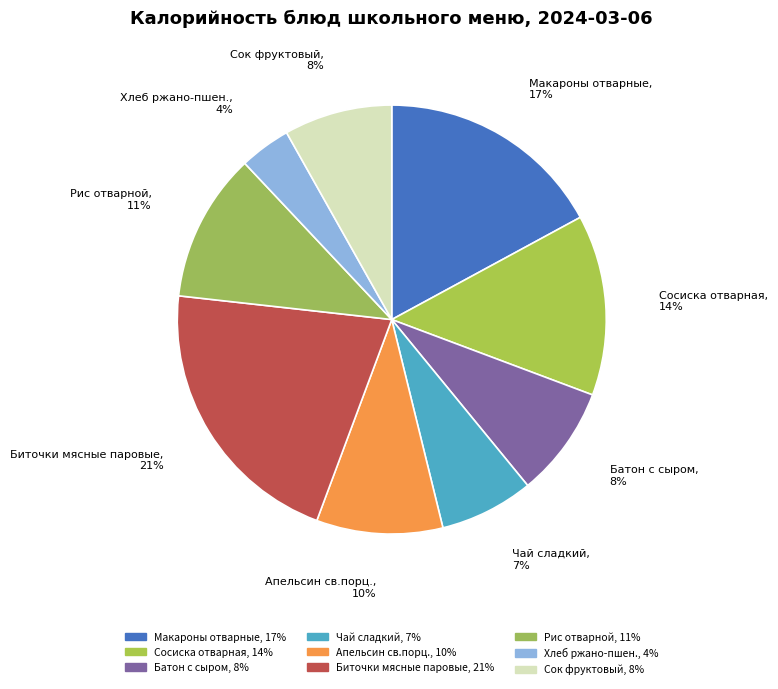

To the nearest percent, what percentage of the pie is Чай сладкий?

7%